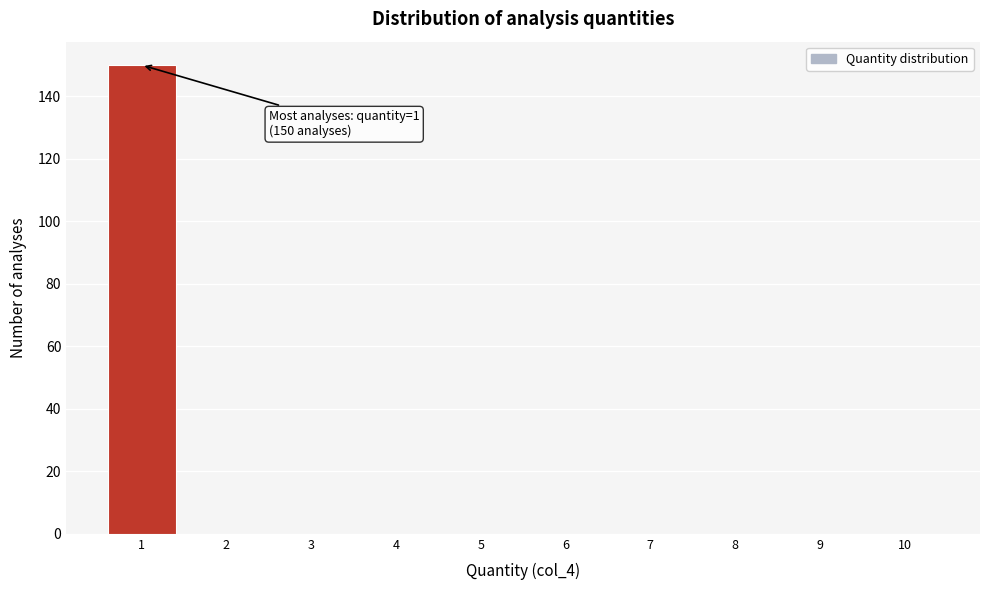

Which range on the x-axis has the tallest bar?

0.5 to 1.5